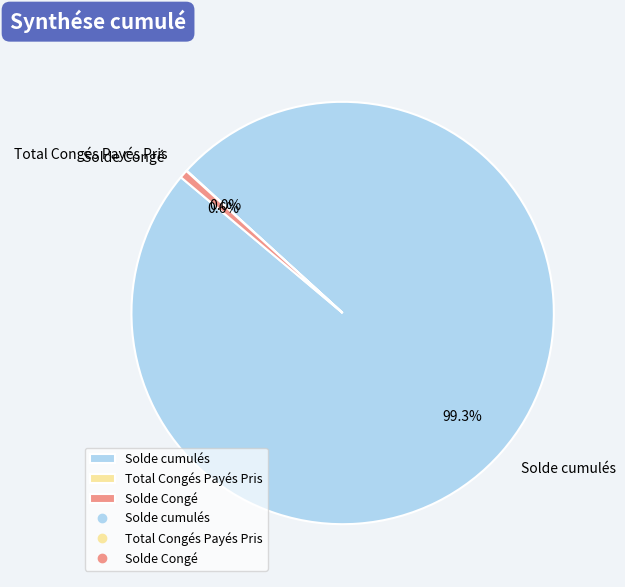

Which has a higher value, Solde cumulés or Solde Congé?

Solde cumulés